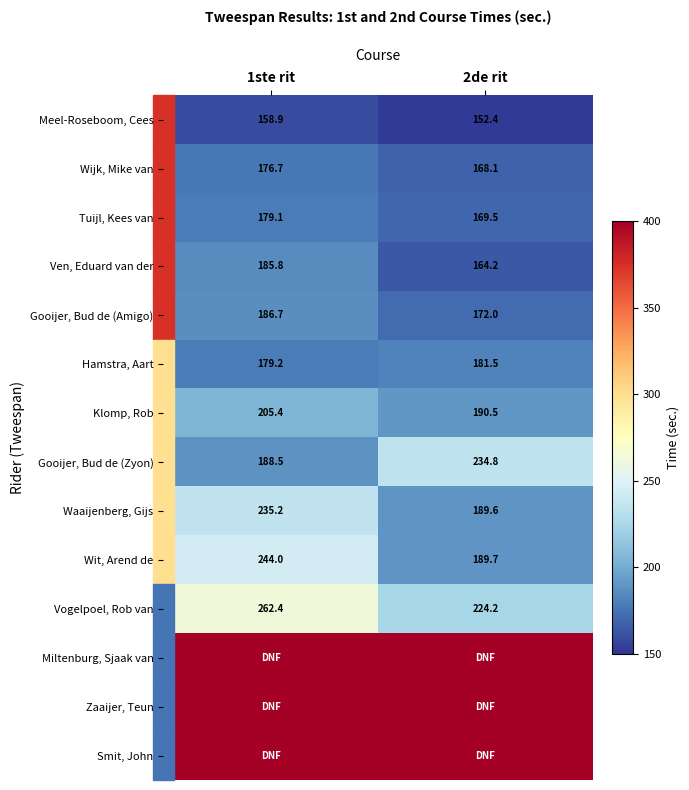

What is the sum of all Vogelpoel, Rob van values?

486.6